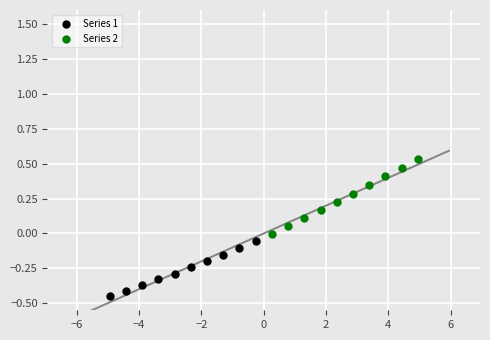

What are all the series names shown in the legend?

Series 1, Series 2